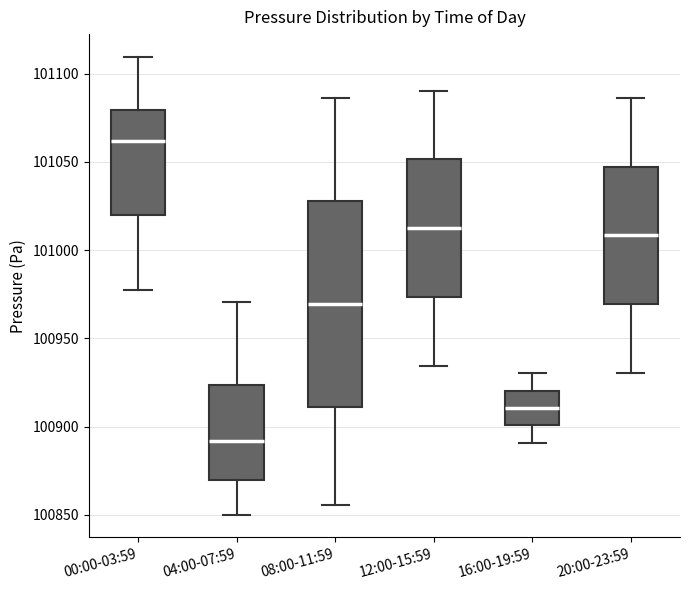

Which box is the tallest, from its lower edge to its upper edge?

08:00-11:59